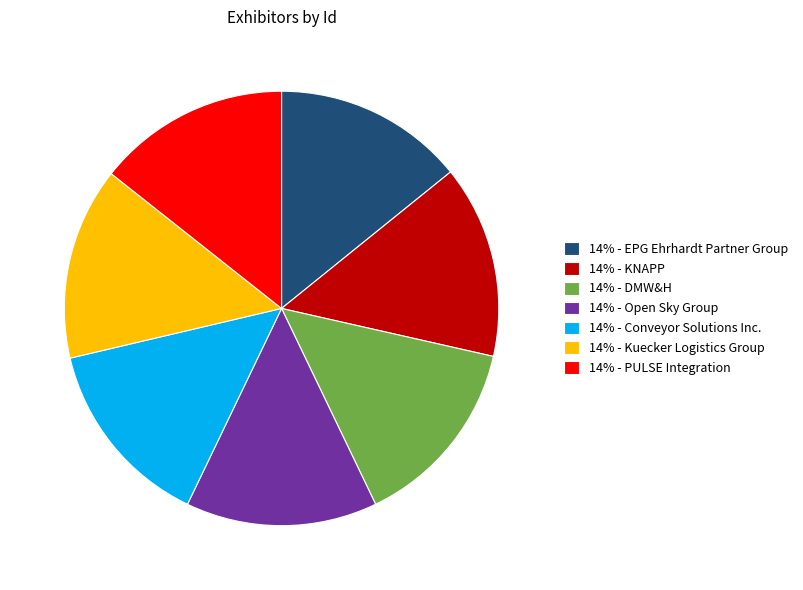

Is it true that 14% - Kuecker Logistics Group is 8% of the pie?

False